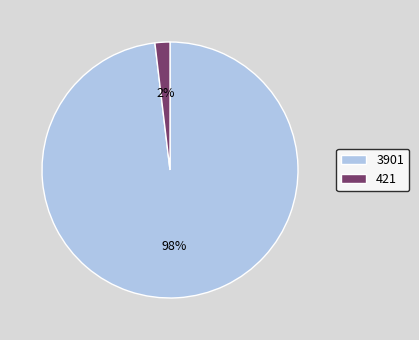

Do 421 and 3901 together represent more than half of the pie?

Yes